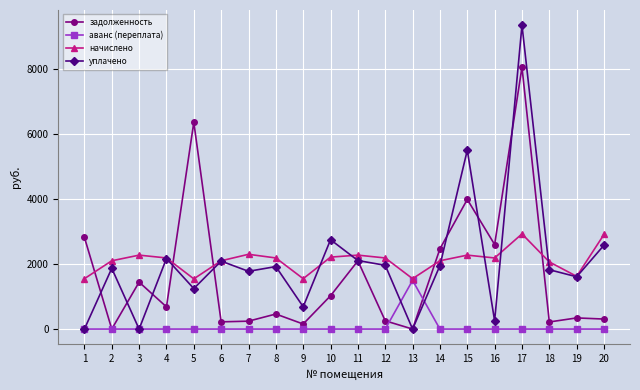

What is the sum of all аванс (переплата) values?

1498.2